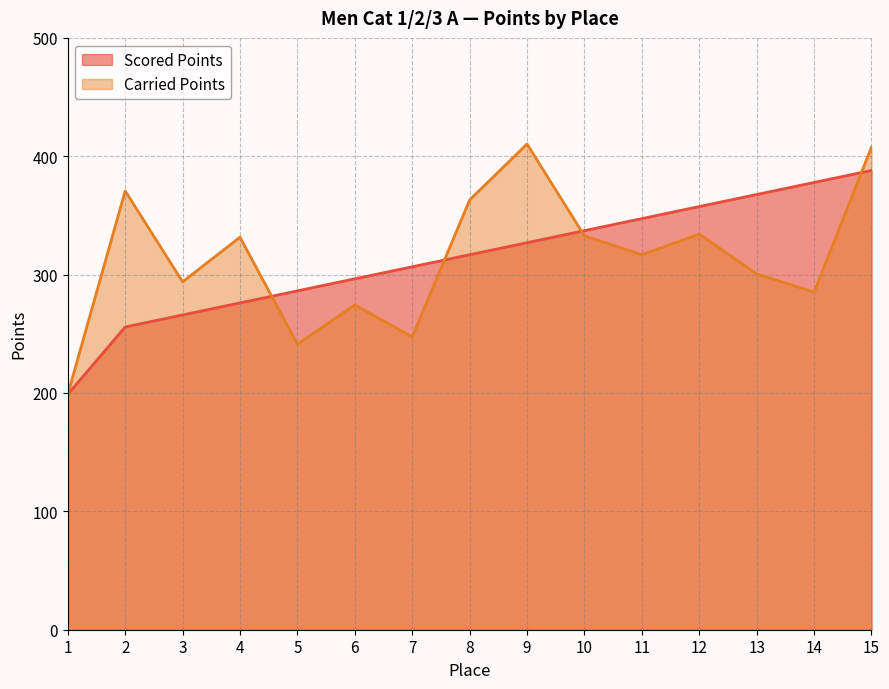

How many series are shown in this chart?

2